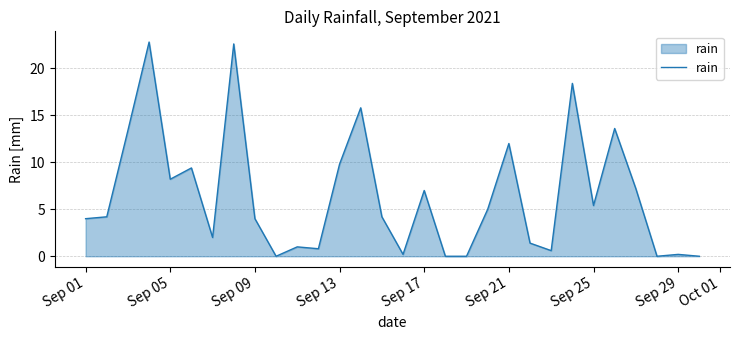

Count the number of categories in the chart.

30